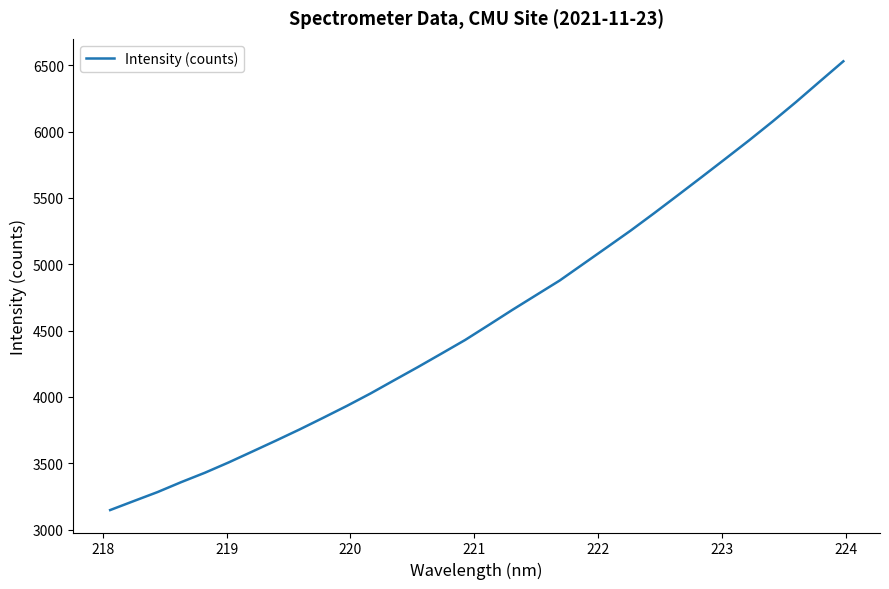

What is the smallest value displayed?

3147.4